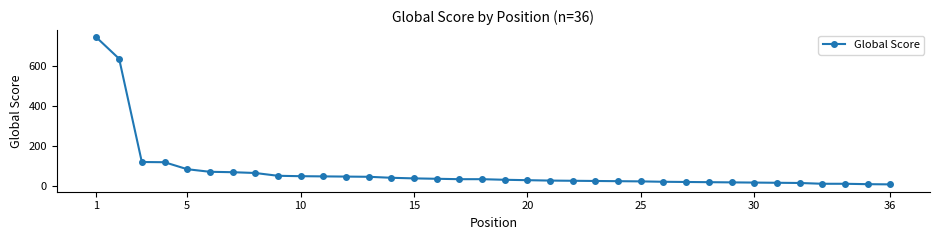

What is the average value?

74